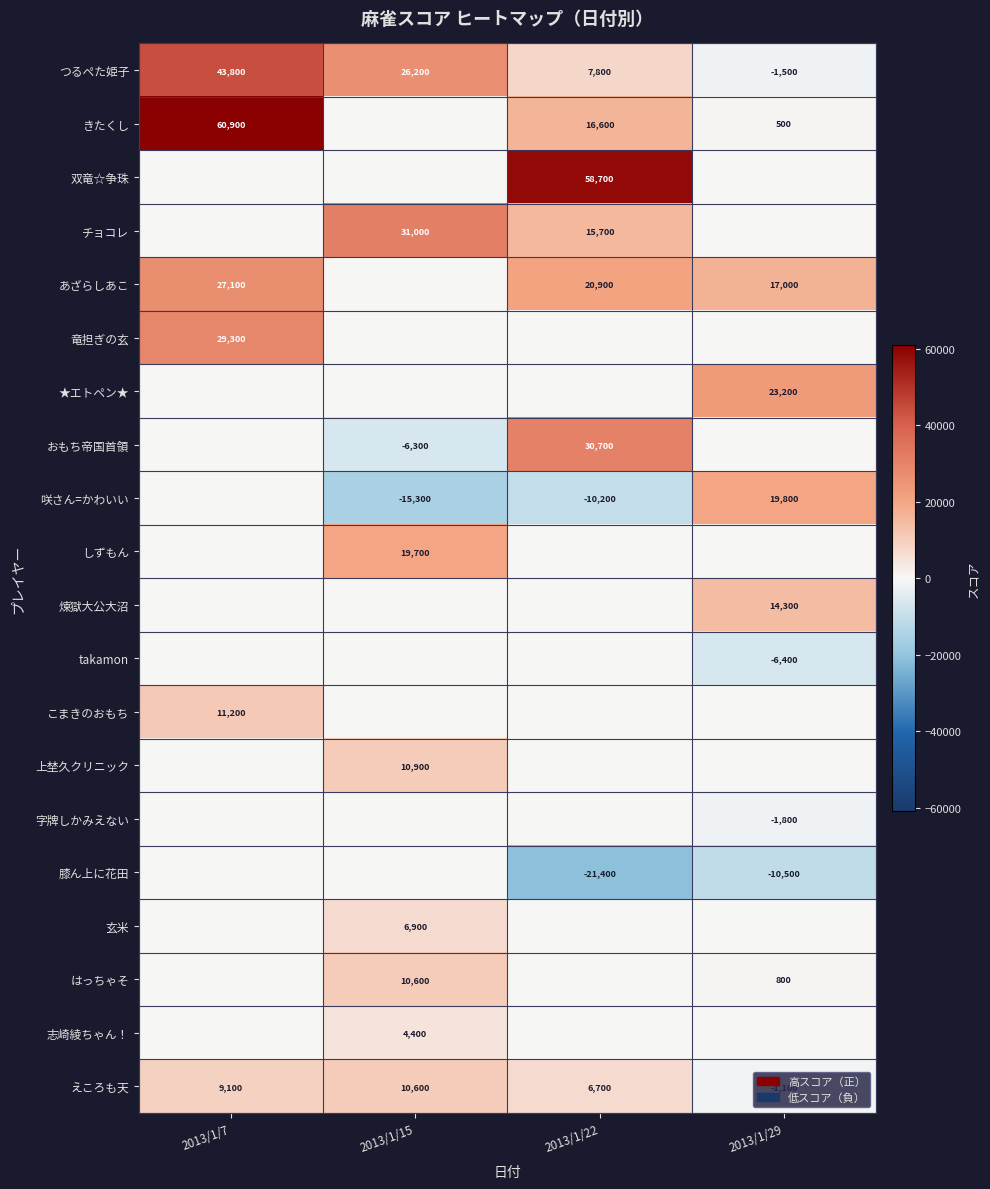

At which label does えころも天 reach its peak?

2013/1/15